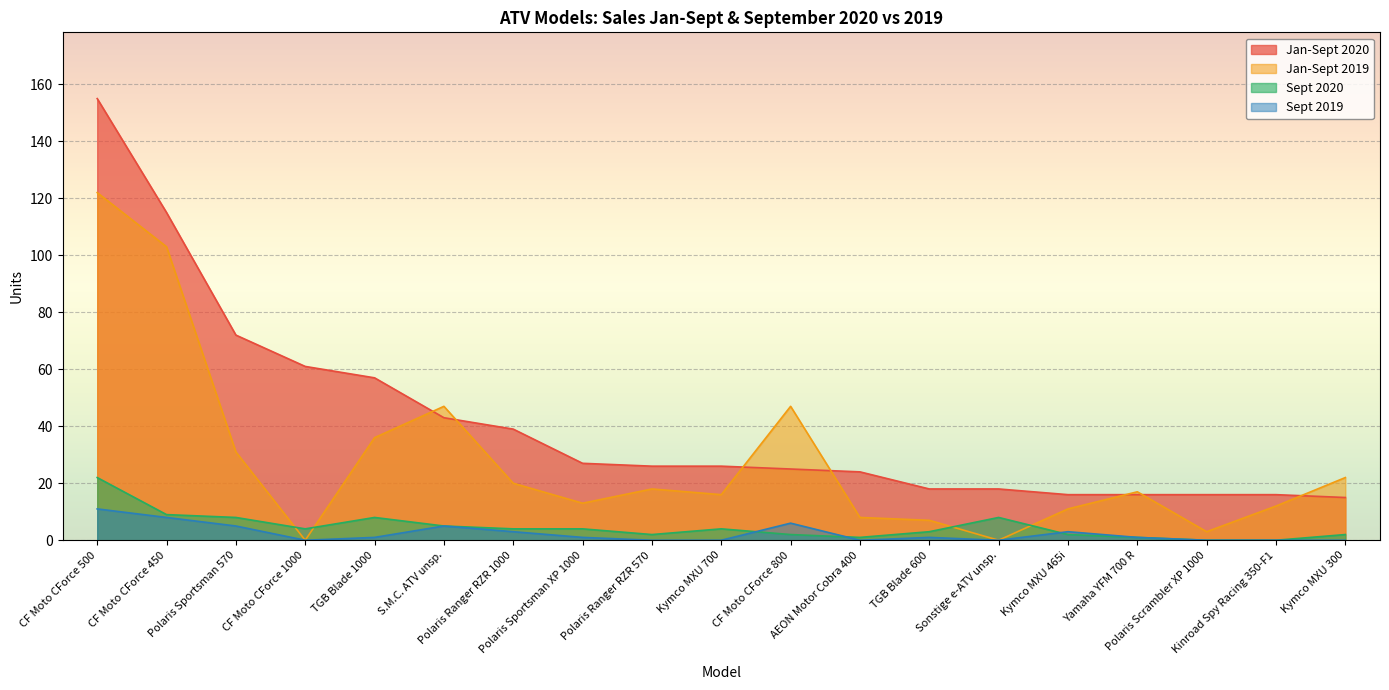

Reading left to right, transcribe all the data shown in this chart.

Jan-Sept 2020: CF Moto CForce 500=155	CF Moto CForce 450=115	Polaris Sportsman 570=72	CF Moto CForce 1000=61	TGB Blade 1000=57	S.M.C. ATV unsp.=43	Polaris Ranger RZR 1000=39	Polaris Sportsman XP 1000=27	Polaris Ranger RZR 570=26	Kymco MXU 700=26	CF Moto CForce 800=25	AEON Motor Cobra 400=24	TGB Blade 600=18	Sonstige e-ATV unsp.=18	Kymco MXU 465i=16	Yamaha YFM 700 R=16	Polaris Scrambler XP 1000=16	Kinroad Spy Racing 350-F1=16	Kymco MXU 300=15
Jan-Sept 2019: CF Moto CForce 500=122	CF Moto CForce 450=103	Polaris Sportsman 570=31	CF Moto CForce 1000=0	TGB Blade 1000=36	S.M.C. ATV unsp.=47	Polaris Ranger RZR 1000=20	Polaris Sportsman XP 1000=13	Polaris Ranger RZR 570=18	Kymco MXU 700=16	CF Moto CForce 800=47	AEON Motor Cobra 400=8	TGB Blade 600=7	Sonstige e-ATV unsp.=0	Kymco MXU 465i=11	Yamaha YFM 700 R=17	Polaris Scrambler XP 1000=3	Kinroad Spy Racing 350-F1=12	Kymco MXU 300=22
Sept 2020: CF Moto CForce 500=22	CF Moto CForce 450=9	Polaris Sportsman 570=8	CF Moto CForce 1000=4	TGB Blade 1000=8	S.M.C. ATV unsp.=5	Polaris Ranger RZR 1000=4	Polaris Sportsman XP 1000=4	Polaris Ranger RZR 570=2	Kymco MXU 700=4	CF Moto CForce 800=2	AEON Motor Cobra 400=1	TGB Blade 600=3	Sonstige e-ATV unsp.=8	Kymco MXU 465i=2	Yamaha YFM 700 R=1	Polaris Scrambler XP 1000=0	Kinroad Spy Racing 350-F1=0	Kymco MXU 300=2
Sept 2019: CF Moto CForce 500=11	CF Moto CForce 450=8	Polaris Sportsman 570=5	CF Moto CForce 1000=0	TGB Blade 1000=1	S.M.C. ATV unsp.=5	Polaris Ranger RZR 1000=3	Polaris Sportsman XP 1000=1	Polaris Ranger RZR 570=0	Kymco MXU 700=0	CF Moto CForce 800=6	AEON Motor Cobra 400=0	TGB Blade 600=1	Sonstige e-ATV unsp.=0	Kymco MXU 465i=3	Yamaha YFM 700 R=1	Polaris Scrambler XP 1000=0	Kinroad Spy Racing 350-F1=0	Kymco MXU 300=0